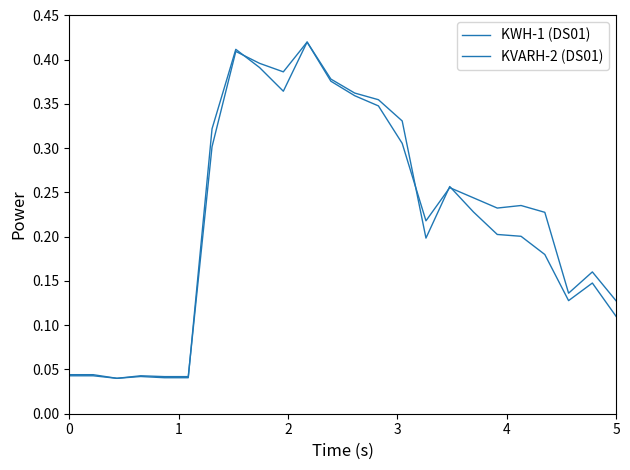

Reading left to right, list all the values displayed in this chart.

KWH-1 (DS01): 0.0	0.0	0.0	0.0	0.0	0.0	0.3	0.4	0.4	0.4	0.4	0.4	0.4	0.4	0.3	0.2	0.3	0.2	0.2	0.2	0.2	0.1	0.1	0.1
KVARH-2 (DS01): 0.0	0.0	0.0	0.0	0.0	0.0	0.3	0.4	0.4	0.4	0.4	0.4	0.4	0.3	0.3	0.2	0.3	0.2	0.2	0.2	0.2	0.1	0.2	0.1